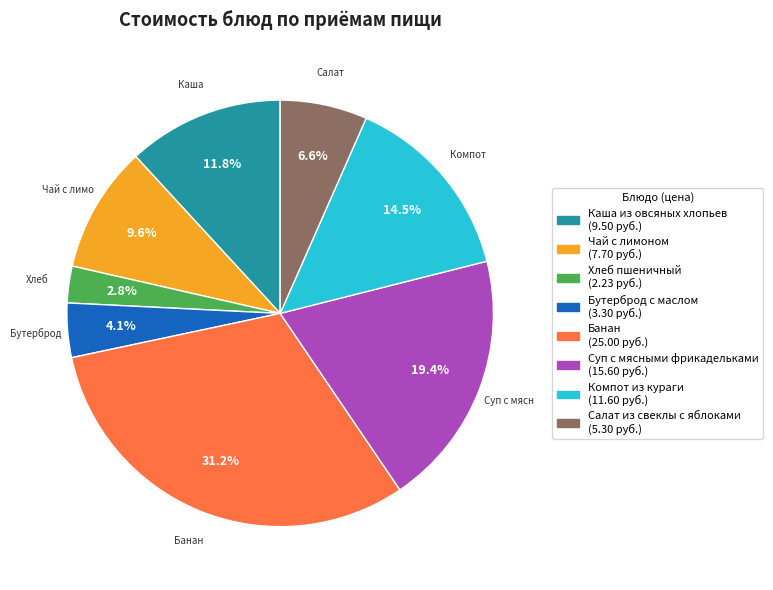

Is the sum of Банан and Компот из кураги greater than half?

No